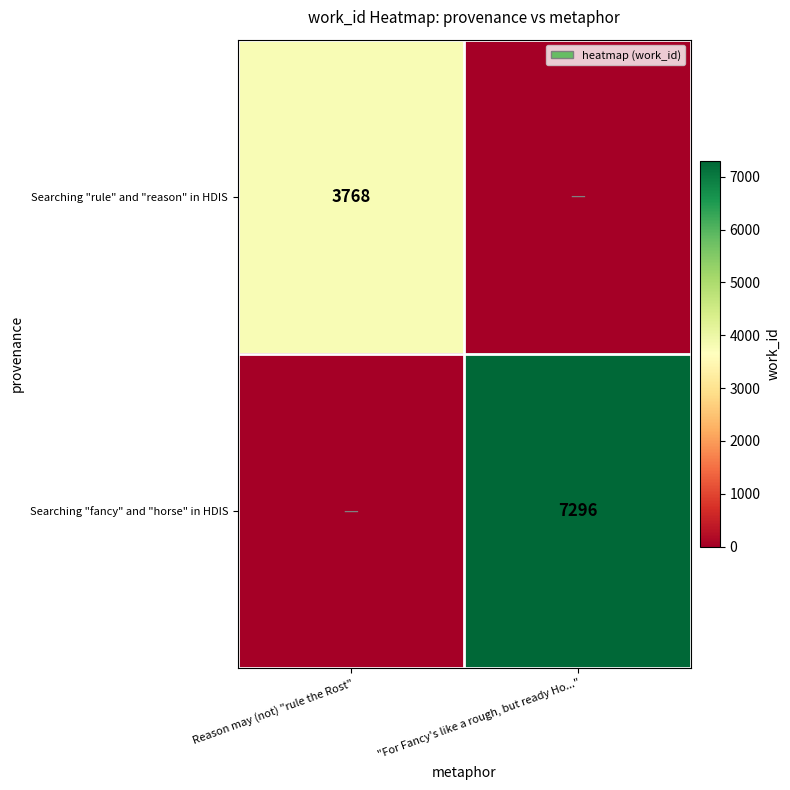

Is it true that Searching "fancy" and "horse" in HDIS equals 7296 at "For Fancy's like a rough, but ready Ho..."?

True